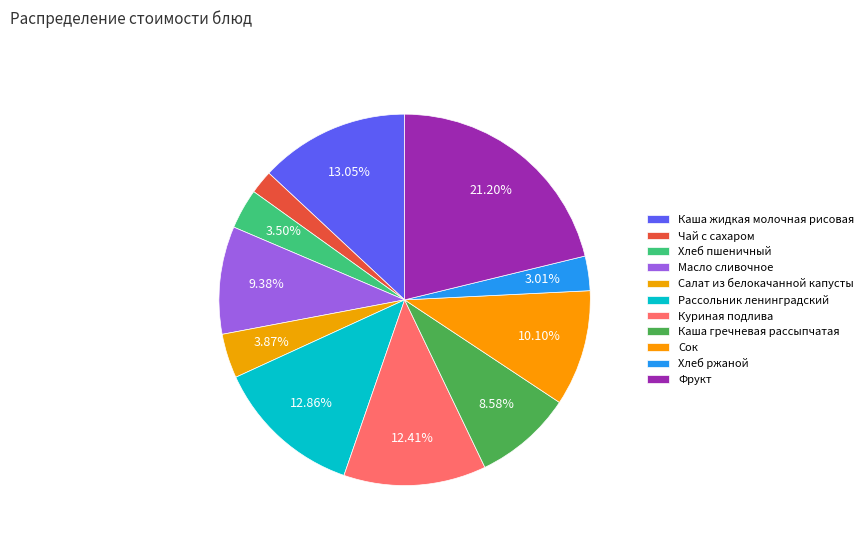

Rank the categories by value from lowest to highest.

Чай с сахаром, Хлеб ржаной, Хлеб пшеничный, Салат из белокачанной капусты, Каша гречневая рассыпчатая, Масло сливочное, Сок, Куриная подлива, Рассольник ленинградский, Каша жидкая молочная рисовая, Фрукт